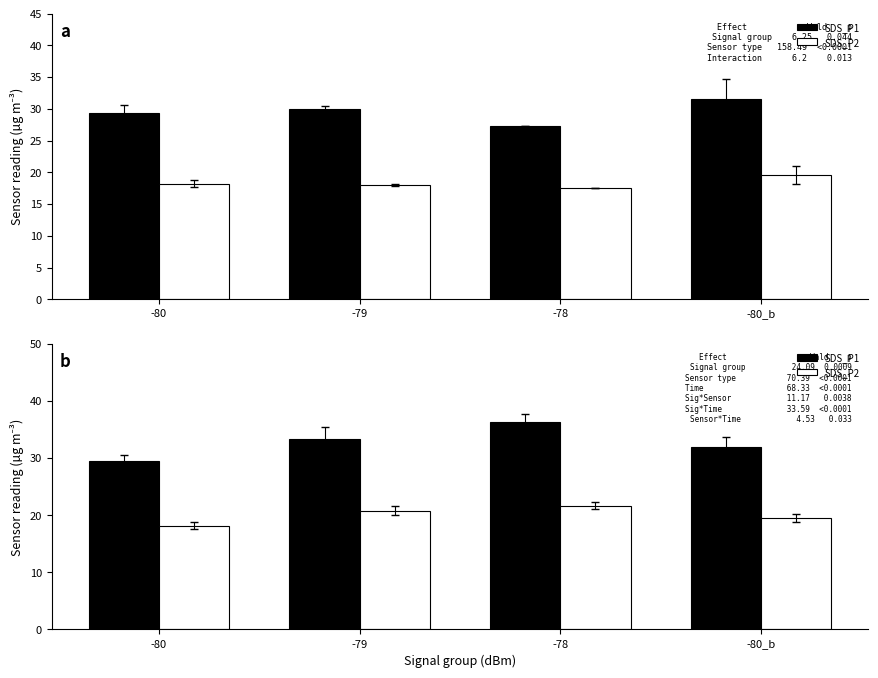

Which series has the largest total across all categories?

SDS_P1